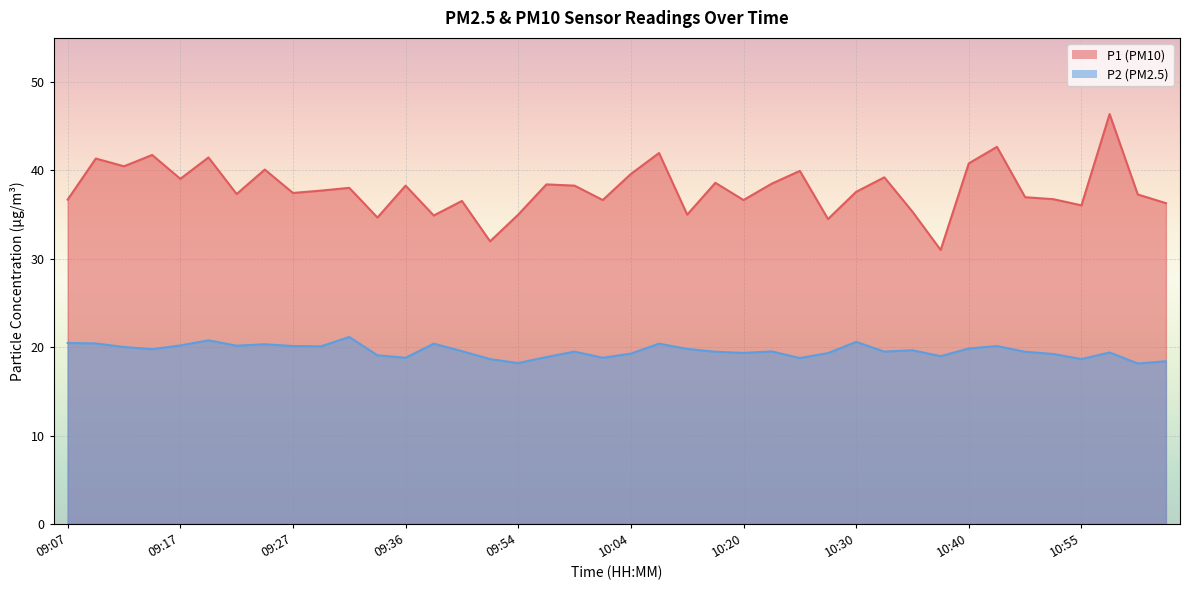

Which series changed the most between 09:12 and 10:33?

P1